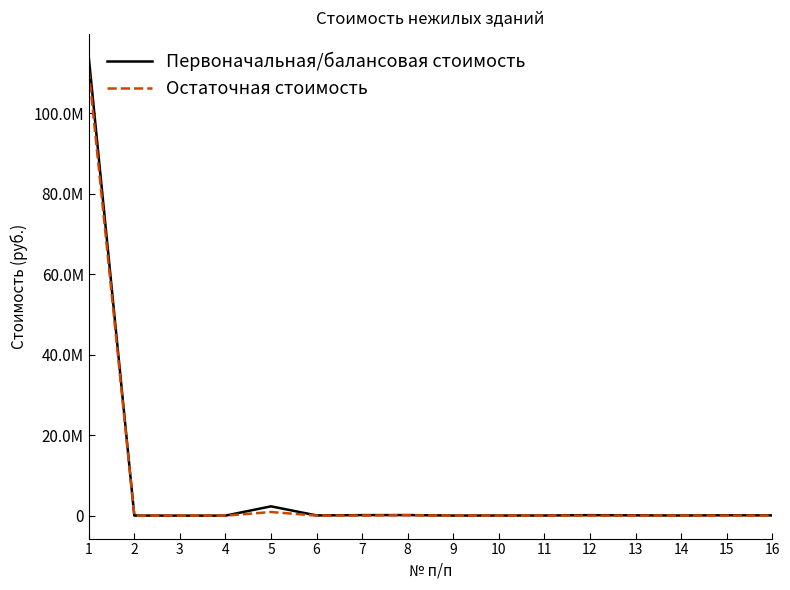

At which label does Остаточная стоимость first exceed 2291?

1